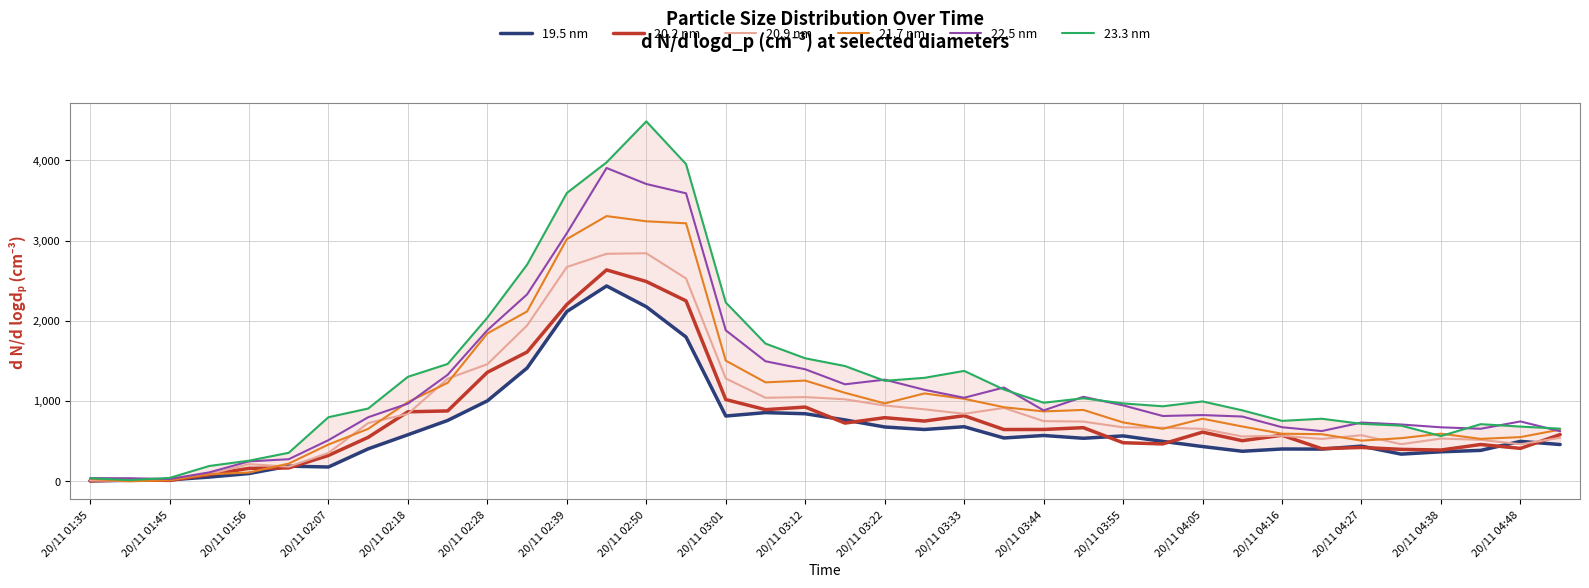

What is the difference between the maximum and minimum values in the 22.5 nm series?

3876.0